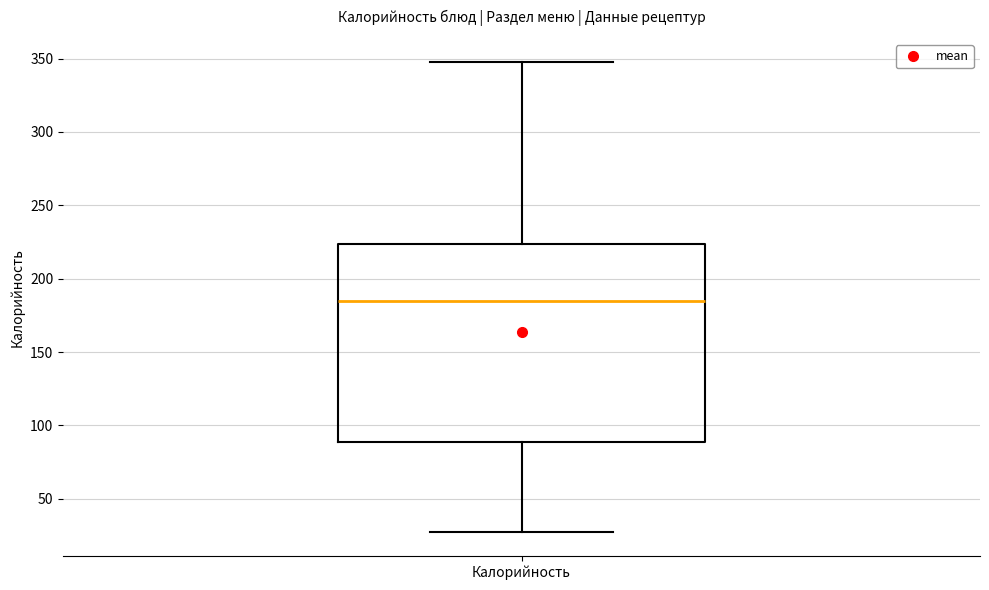

Read this box plot against the y-axis: the position of the median line, the range covered by the box, and the ends of both whiskers. The values are not printed on the chart, so give them approximately, as read against the axis.

median 185, box 90 to 225, whiskers 25 to 345